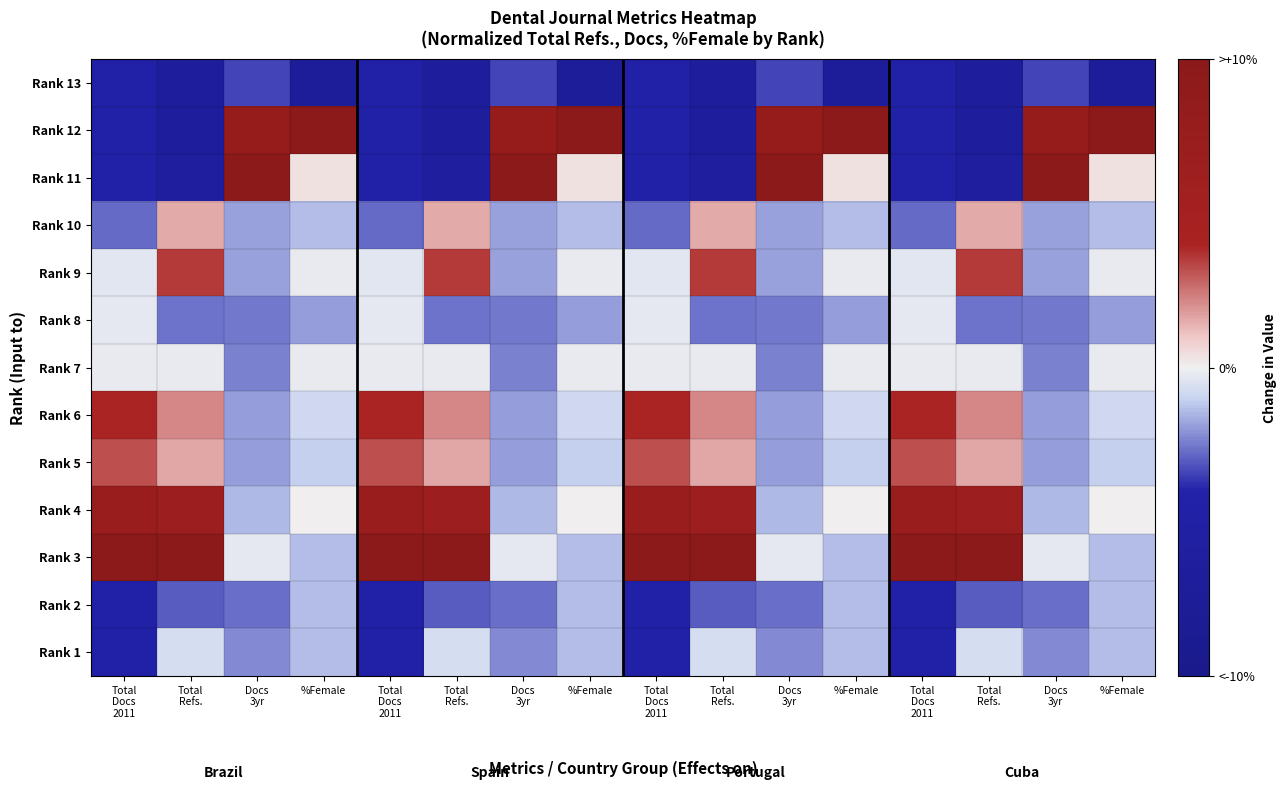

Reading right to left, list all the values displayed in this chart.

Rank 13: %Female=-1.4	Docs
3yr=-0.7	Total
Refs.=-1.4	Total
Docs
2011=-0.9	%Female=-1.4	Docs
3yr=-0.7	Total
Refs.=-1.4	Total
Docs
2011=-0.9	%Female=-1.4	Docs
3yr=-0.7	Total
Refs.=-1.4	Total
Docs
2011=-0.9	%Female=-1.4	Docs
3yr=-0.7	Total
Refs.=-1.4	Total
Docs
2011=-0.9
Rank 12: %Female=2.0	Docs
3yr=1.6	Total
Refs.=-1.3	Total
Docs
2011=-0.9	%Female=2.0	Docs
3yr=1.6	Total
Refs.=-1.3	Total
Docs
2011=-0.9	%Female=2.0	Docs
3yr=1.6	Total
Refs.=-1.3	Total
Docs
2011=-0.9	%Female=2.0	Docs
3yr=1.6	Total
Refs.=-1.3	Total
Docs
2011=-0.9
Rank 11: %Female=0.1	Docs
3yr=2.0	Total
Refs.=-1.3	Total
Docs
2011=-0.9	%Female=0.1	Docs
3yr=2.0	Total
Refs.=-1.3	Total
Docs
2011=-0.9	%Female=0.1	Docs
3yr=2.0	Total
Refs.=-1.3	Total
Docs
2011=-0.9	%Female=0.1	Docs
3yr=2.0	Total
Refs.=-1.3	Total
Docs
2011=-0.9
Rank 10: %Female=-0.3	Docs
3yr=-0.4	Total
Refs.=0.3	Total
Docs
2011=-0.5	%Female=-0.3	Docs
3yr=-0.4	Total
Refs.=0.3	Total
Docs
2011=-0.5	%Female=-0.3	Docs
3yr=-0.4	Total
Refs.=0.3	Total
Docs
2011=-0.5	%Female=-0.3	Docs
3yr=-0.4	Total
Refs.=0.3	Total
Docs
2011=-0.5
Rank 9: %Female=-0.0	Docs
3yr=-0.4	Total
Refs.=0.7	Total
Docs
2011=-0.1	%Female=-0.0	Docs
3yr=-0.4	Total
Refs.=0.7	Total
Docs
2011=-0.1	%Female=-0.0	Docs
3yr=-0.4	Total
Refs.=0.7	Total
Docs
2011=-0.1	%Female=-0.0	Docs
3yr=-0.4	Total
Refs.=0.7	Total
Docs
2011=-0.1
Rank 8: %Female=-0.4	Docs
3yr=-0.5	Total
Refs.=-0.5	Total
Docs
2011=-0.0	%Female=-0.4	Docs
3yr=-0.5	Total
Refs.=-0.5	Total
Docs
2011=-0.0	%Female=-0.4	Docs
3yr=-0.5	Total
Refs.=-0.5	Total
Docs
2011=-0.0	%Female=-0.4	Docs
3yr=-0.5	Total
Refs.=-0.5	Total
Docs
2011=-0.0
Rank 7: %Female=-0.0	Docs
3yr=-0.5	Total
Refs.=-0.0	Total
Docs
2011=-0.0	%Female=-0.0	Docs
3yr=-0.5	Total
Refs.=-0.0	Total
Docs
2011=-0.0	%Female=-0.0	Docs
3yr=-0.5	Total
Refs.=-0.0	Total
Docs
2011=-0.0	%Female=-0.0	Docs
3yr=-0.5	Total
Refs.=-0.0	Total
Docs
2011=-0.0
Rank 6: %Female=-0.2	Docs
3yr=-0.4	Total
Refs.=0.4	Total
Docs
2011=0.8	%Female=-0.2	Docs
3yr=-0.4	Total
Refs.=0.4	Total
Docs
2011=0.8	%Female=-0.2	Docs
3yr=-0.4	Total
Refs.=0.4	Total
Docs
2011=0.8	%Female=-0.2	Docs
3yr=-0.4	Total
Refs.=0.4	Total
Docs
2011=0.8
Rank 5: %Female=-0.2	Docs
3yr=-0.4	Total
Refs.=0.3	Total
Docs
2011=0.6	%Female=-0.2	Docs
3yr=-0.4	Total
Refs.=0.3	Total
Docs
2011=0.6	%Female=-0.2	Docs
3yr=-0.4	Total
Refs.=0.3	Total
Docs
2011=0.6	%Female=-0.2	Docs
3yr=-0.4	Total
Refs.=0.3	Total
Docs
2011=0.6
Rank 4: %Female=0.0	Docs
3yr=-0.3	Total
Refs.=1.3	Total
Docs
2011=1.4	%Female=0.0	Docs
3yr=-0.3	Total
Refs.=1.3	Total
Docs
2011=1.4	%Female=0.0	Docs
3yr=-0.3	Total
Refs.=1.3	Total
Docs
2011=1.4	%Female=0.0	Docs
3yr=-0.3	Total
Refs.=1.3	Total
Docs
2011=1.4
Rank 3: %Female=-0.3	Docs
3yr=-0.1	Total
Refs.=2.0	Total
Docs
2011=2.0	%Female=-0.3	Docs
3yr=-0.1	Total
Refs.=2.0	Total
Docs
2011=2.0	%Female=-0.3	Docs
3yr=-0.1	Total
Refs.=2.0	Total
Docs
2011=2.0	%Female=-0.3	Docs
3yr=-0.1	Total
Refs.=2.0	Total
Docs
2011=2.0
Rank 2: %Female=-0.3	Docs
3yr=-0.5	Total
Refs.=-0.6	Total
Docs
2011=-0.9	%Female=-0.3	Docs
3yr=-0.5	Total
Refs.=-0.6	Total
Docs
2011=-0.9	%Female=-0.3	Docs
3yr=-0.5	Total
Refs.=-0.6	Total
Docs
2011=-0.9	%Female=-0.3	Docs
3yr=-0.5	Total
Refs.=-0.6	Total
Docs
2011=-0.9
Rank 1: %Female=-0.3	Docs
3yr=-0.5	Total
Refs.=-0.1	Total
Docs
2011=-0.9	%Female=-0.3	Docs
3yr=-0.5	Total
Refs.=-0.1	Total
Docs
2011=-0.9	%Female=-0.3	Docs
3yr=-0.5	Total
Refs.=-0.1	Total
Docs
2011=-0.9	%Female=-0.3	Docs
3yr=-0.5	Total
Refs.=-0.1	Total
Docs
2011=-0.9